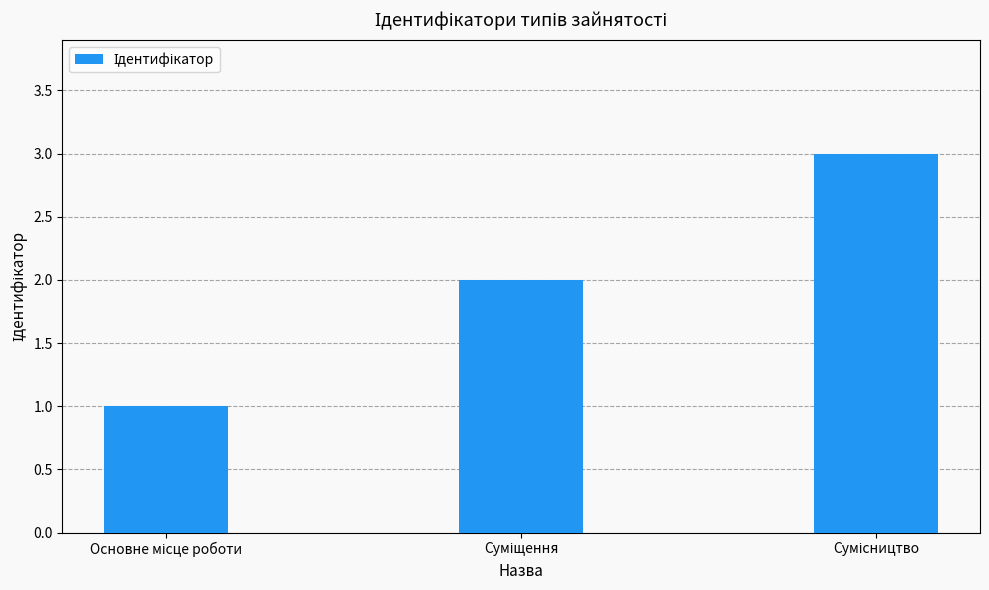

What is the sum of all values?

6